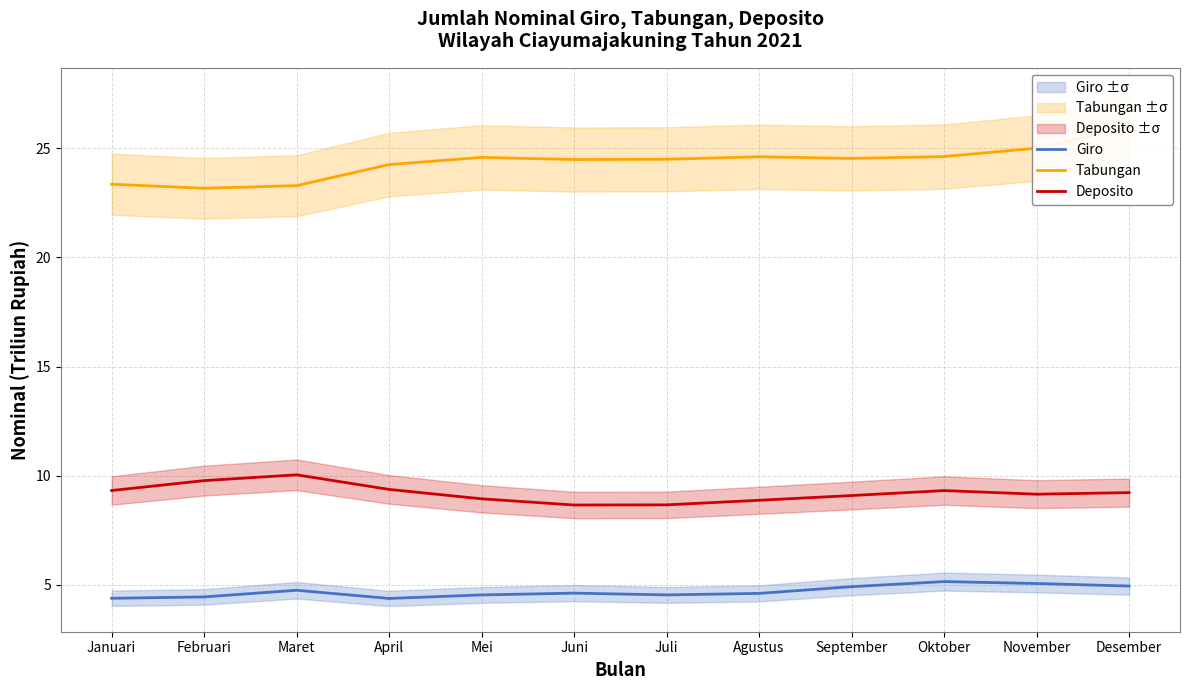

What is the difference between the maximum and minimum values in the Tabungan series?

2.8